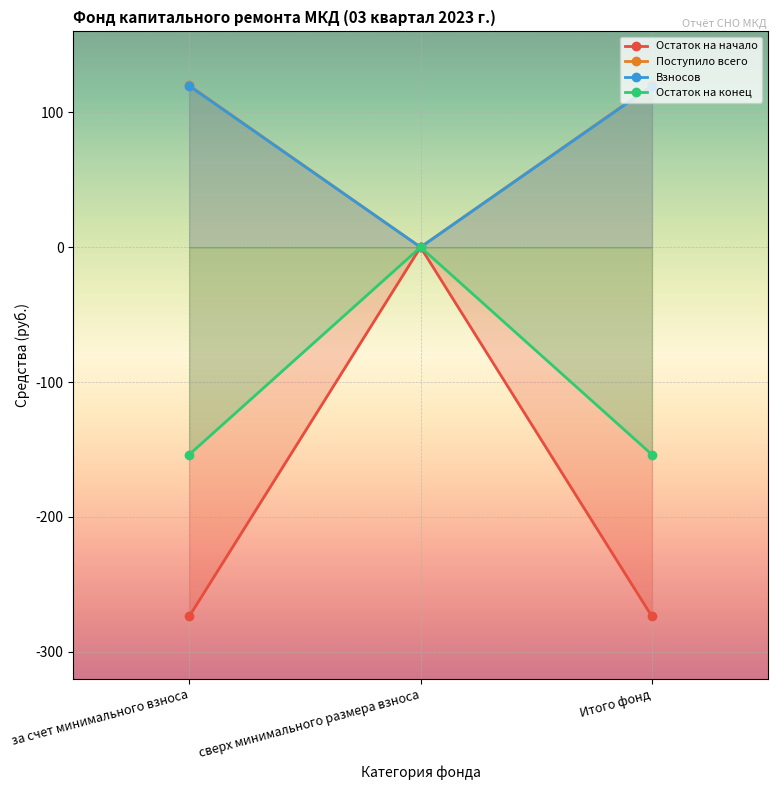

The value of Остаток на конец at Итого фонд is -153.8. True or false?

True